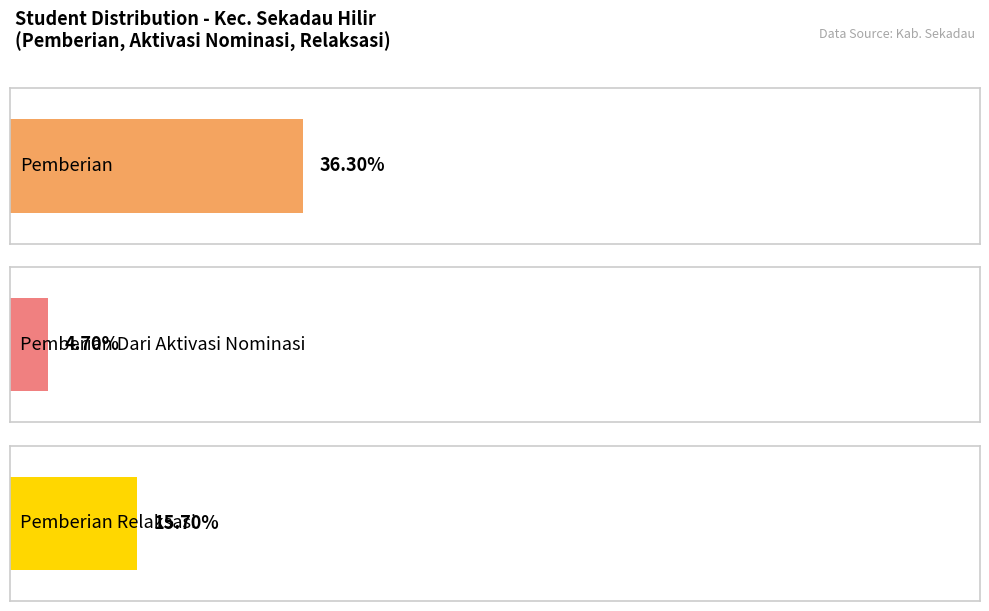

List the series in order of their peak value, highest first.

Pemberian, Pemberian Relaksasi, Pemberian Dari Aktivasi Nominasi